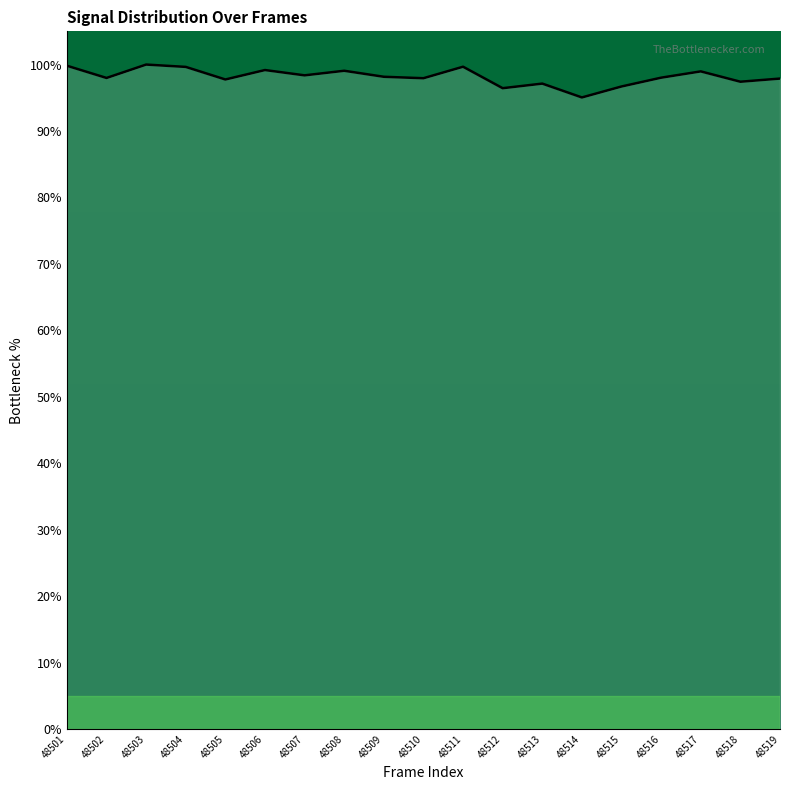

How many lines are shown in the chart?

1